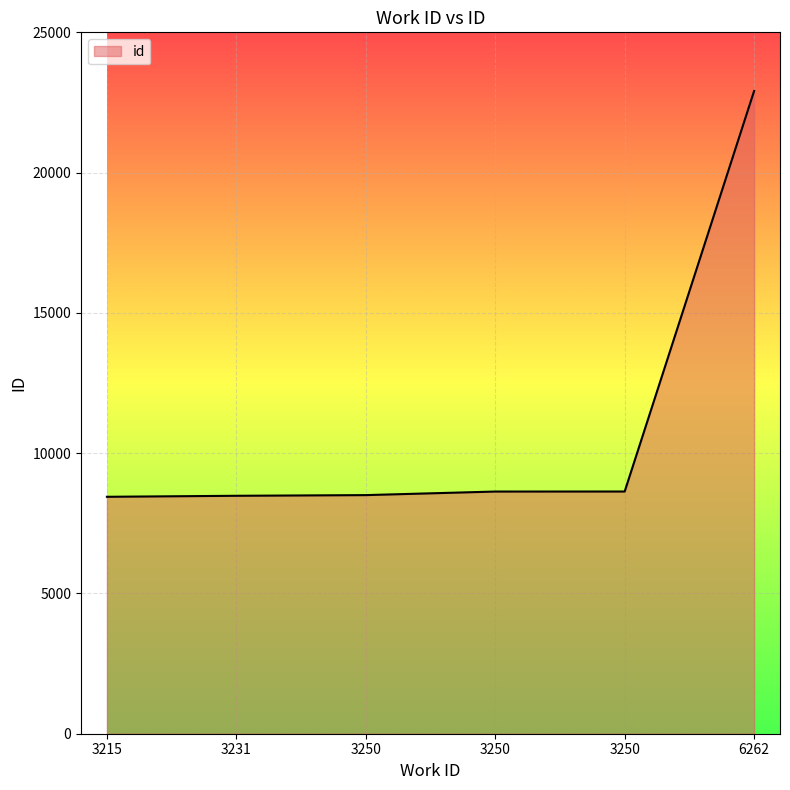

How many lines are shown in the chart?

1